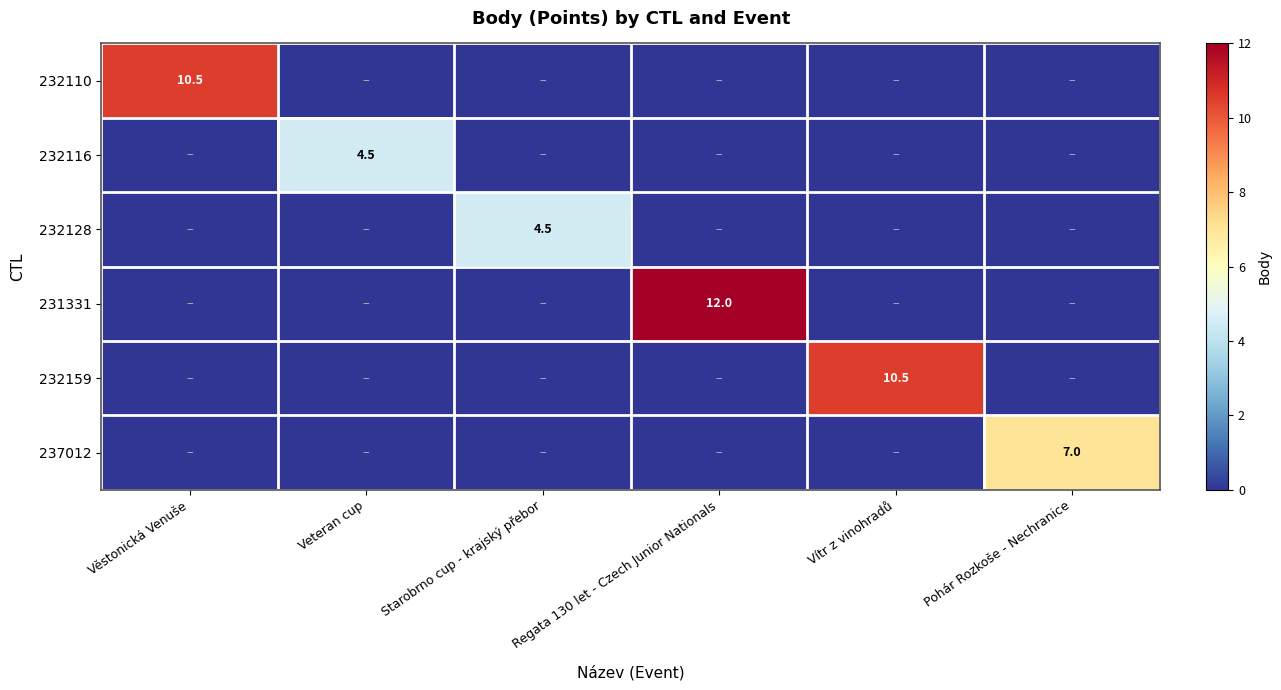

The 231331 series shows 19.6 at Regata 130 let - Czech Junior Nationals. True or false?

False